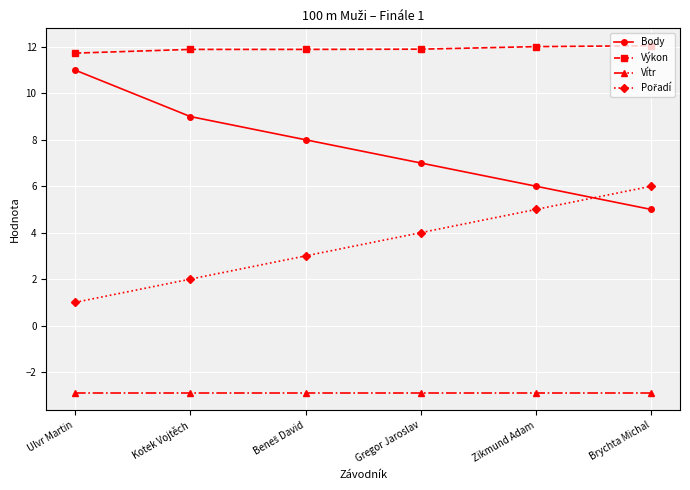

What is the greatest value displayed?

12.1